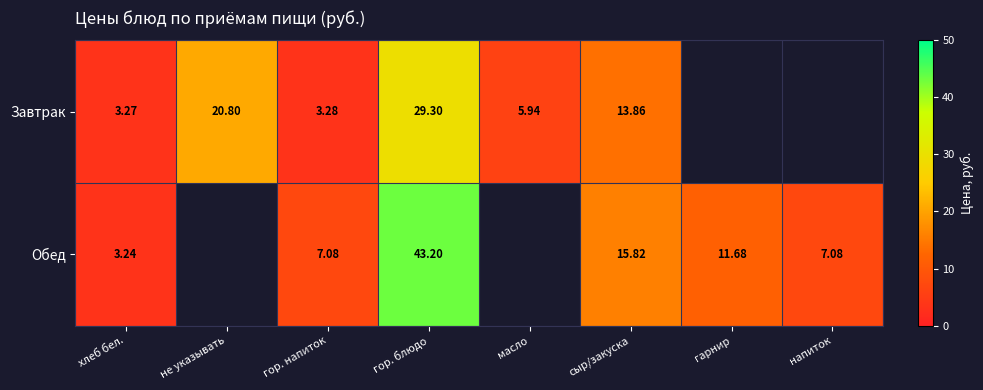

What is the sum of the Завтрак values at сыр/закуска and не указывать?

34.7